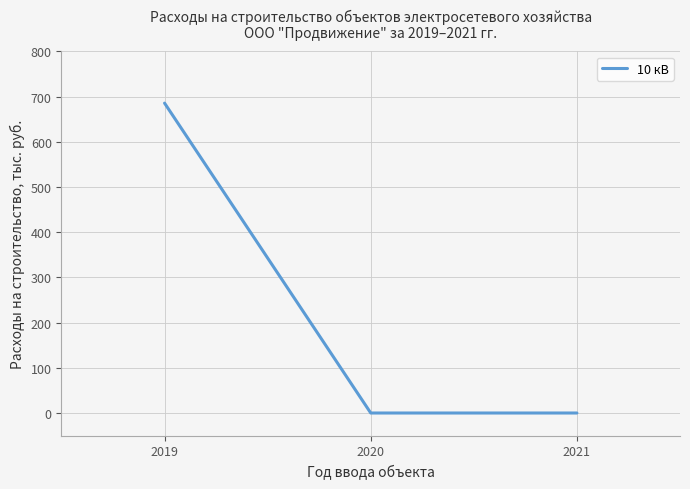

What is the difference between the maximum and minimum values?

685.4